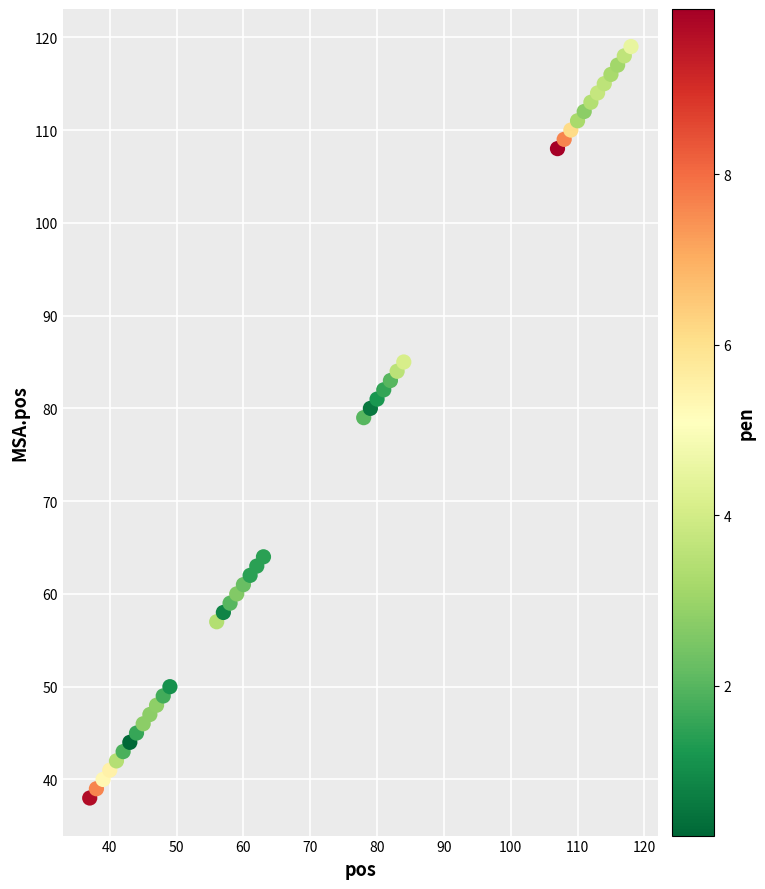

What Y value in the scatter plot is closest to 78?

79